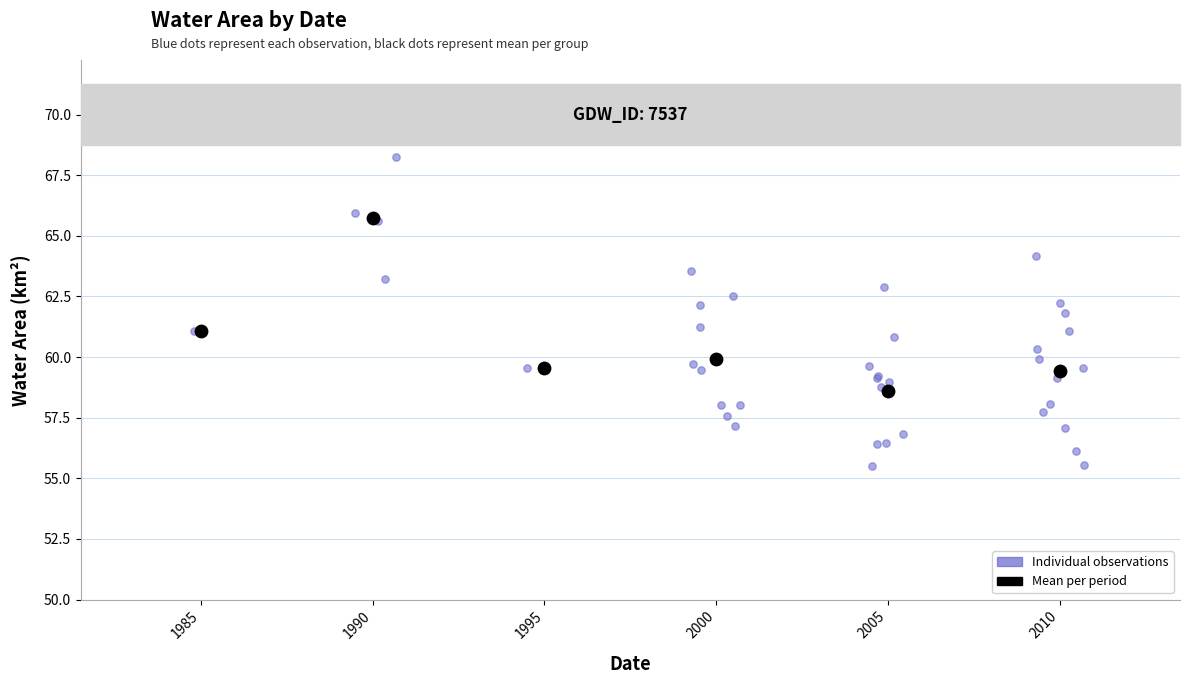

Which series has the widest spread of Y values?

Individual observations